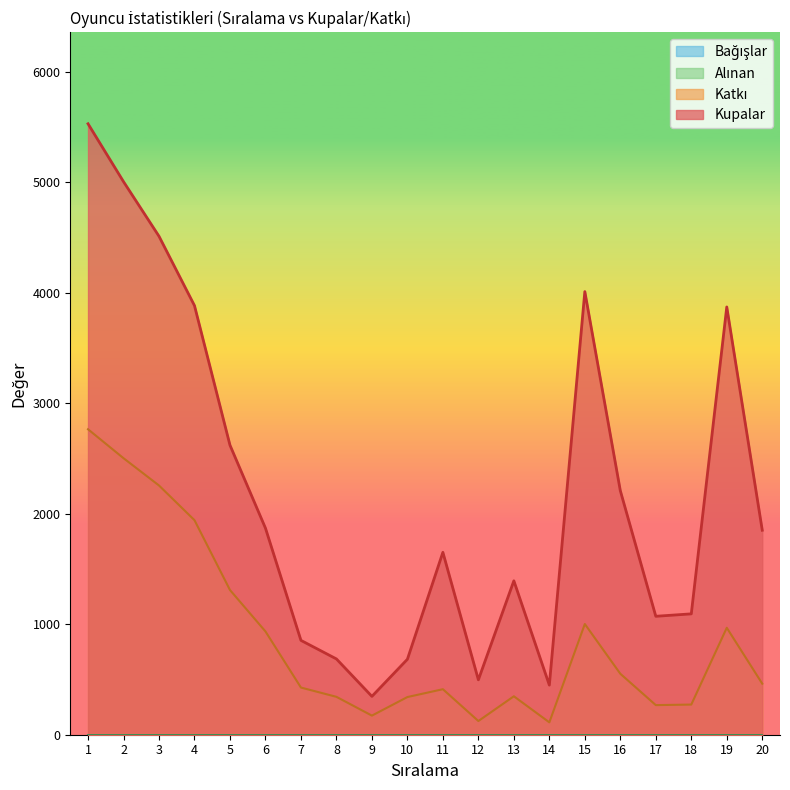

Where does the Katkı series first go above 462?

1